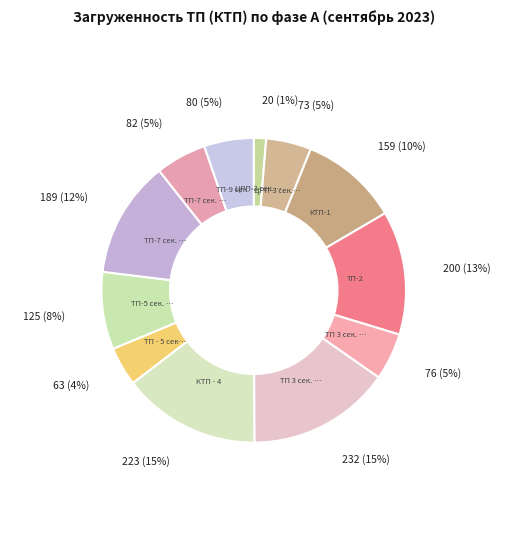

How many segments does this pie chart have?

12